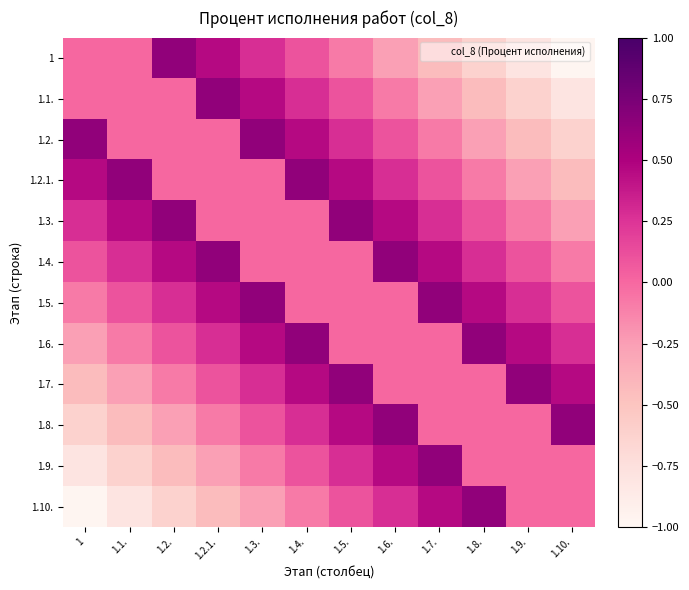

How many series are shown in this chart?

12